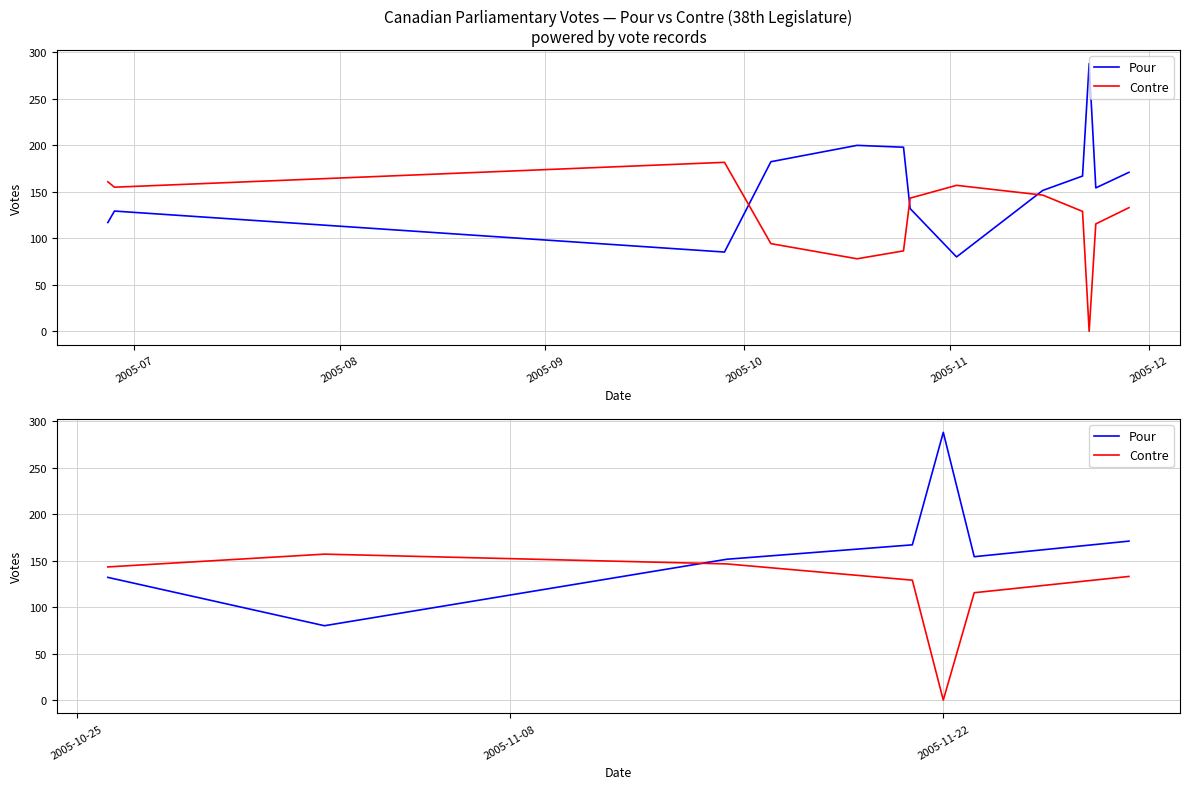

What is the highest value of the Pour series?

288.0